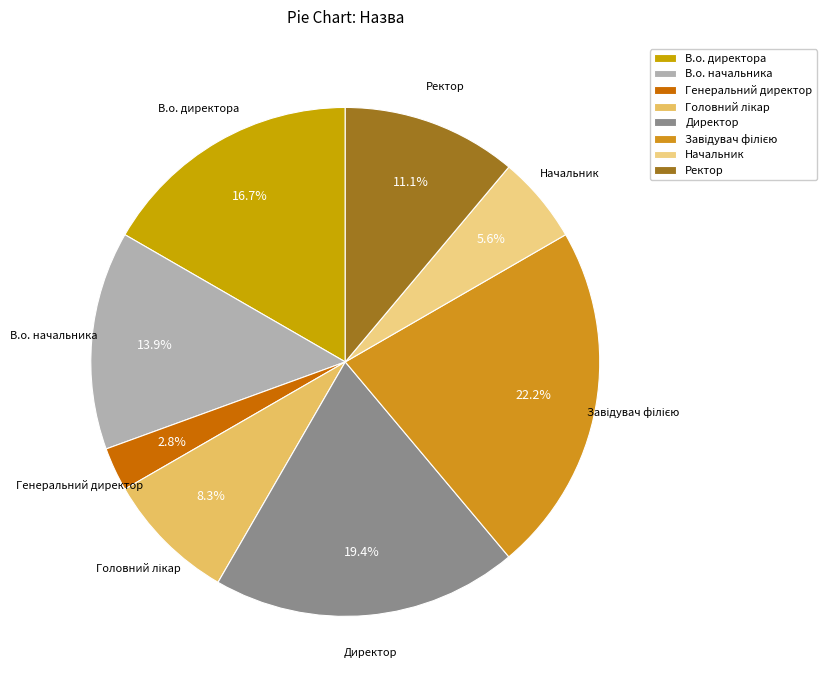

Does any single category account for the majority?

No